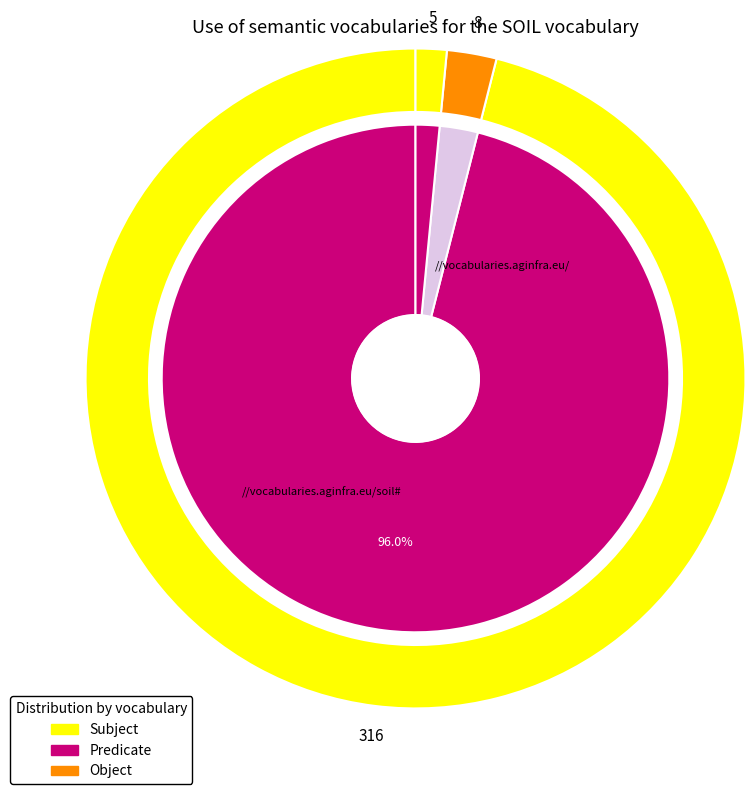

True or false: 1 accounts for 0% of the total.

True